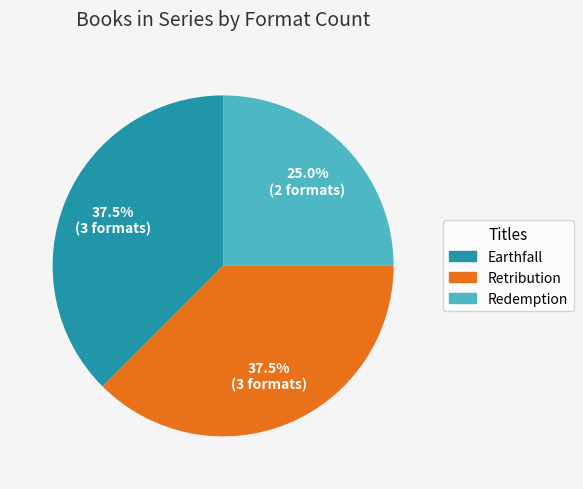

Which has a higher value, Redemption or Earthfall?

Earthfall